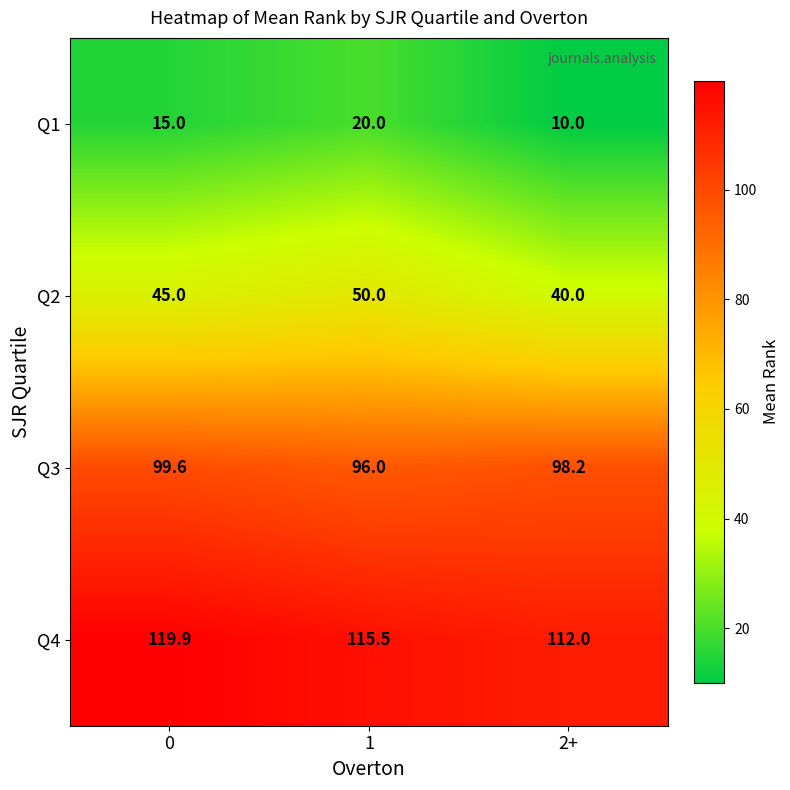

At 1, list the series in order from smallest to largest.

Q1, Q2, Q3, Q4